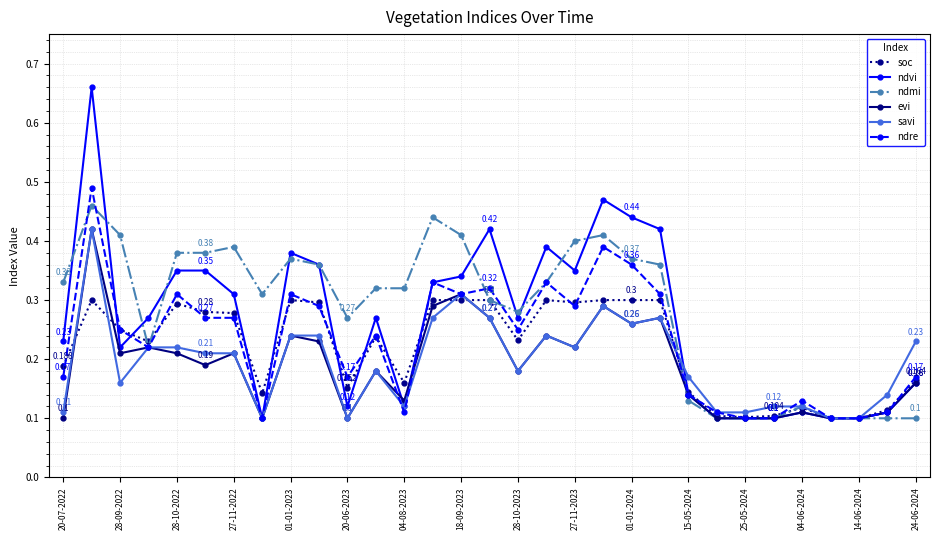

Which series has the widest spread of values?

ndvi